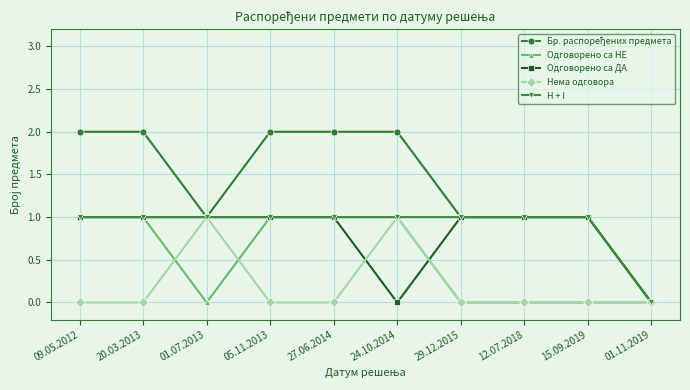

Is this an area chart (filled region under the line)?

No